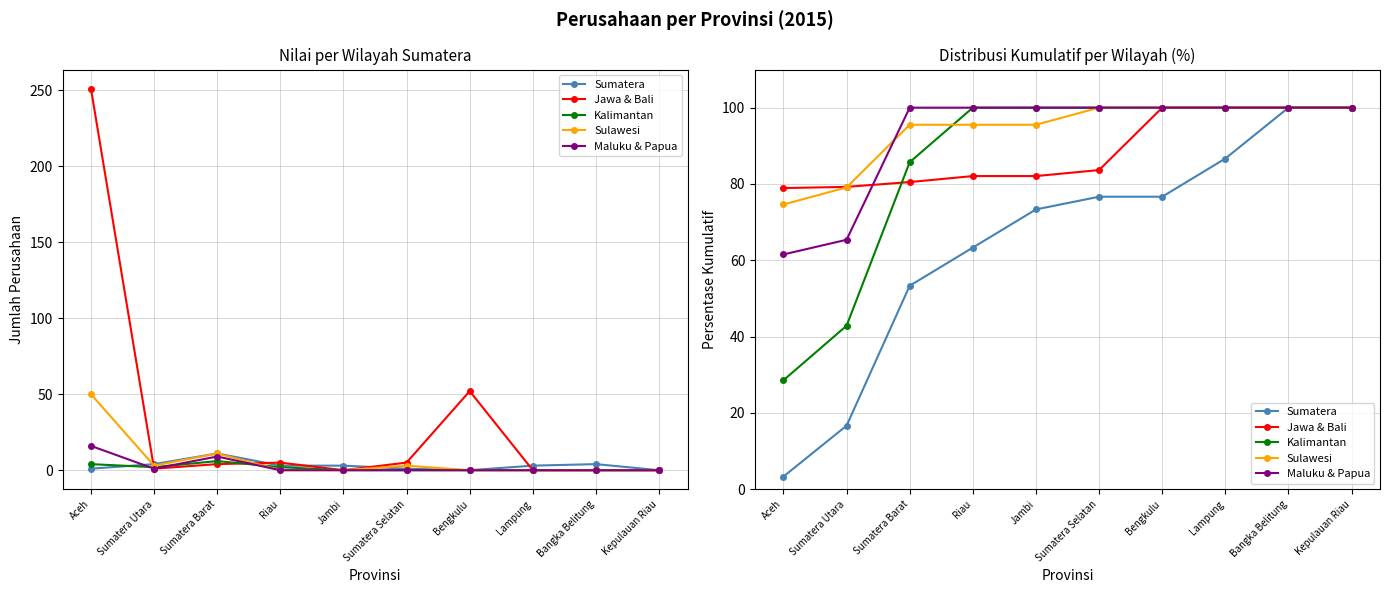

What is the difference between the second highest and minimum values in the Sulawesi series?

25.4